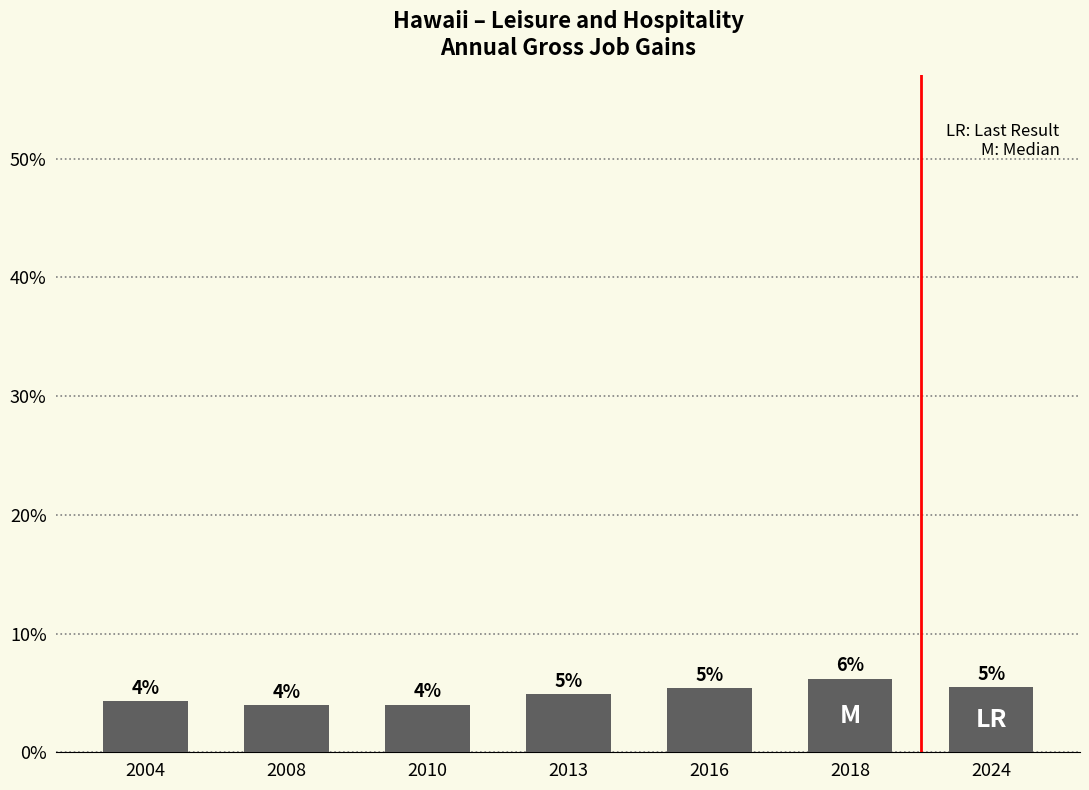

How many bars are there in total?

7